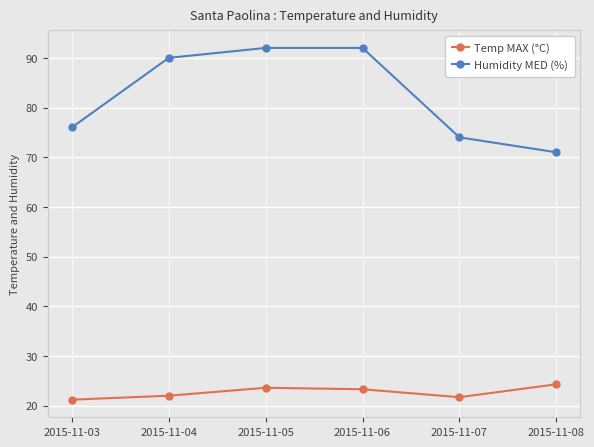

Rank the series by their average value, from lowest to highest.

Temp MAX (°C), Humidity MED (%)